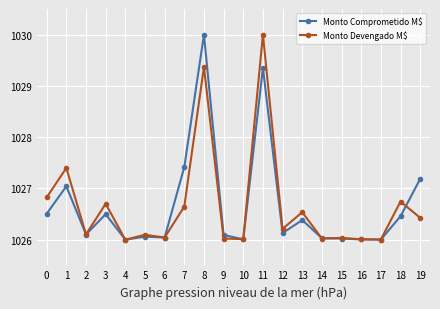

Count the number of categories in the chart.

20